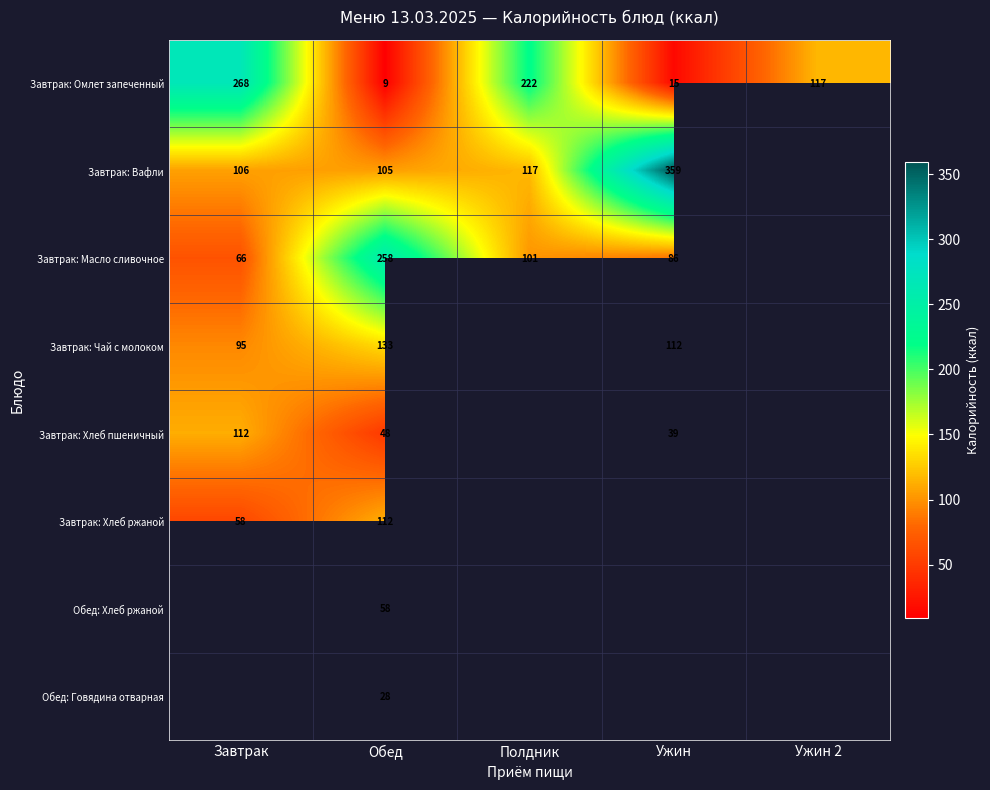

Is the value of Обед: Говядина отварная at Обед greater than the value of Завтрак: Омлет запеченный at Полдник?

No